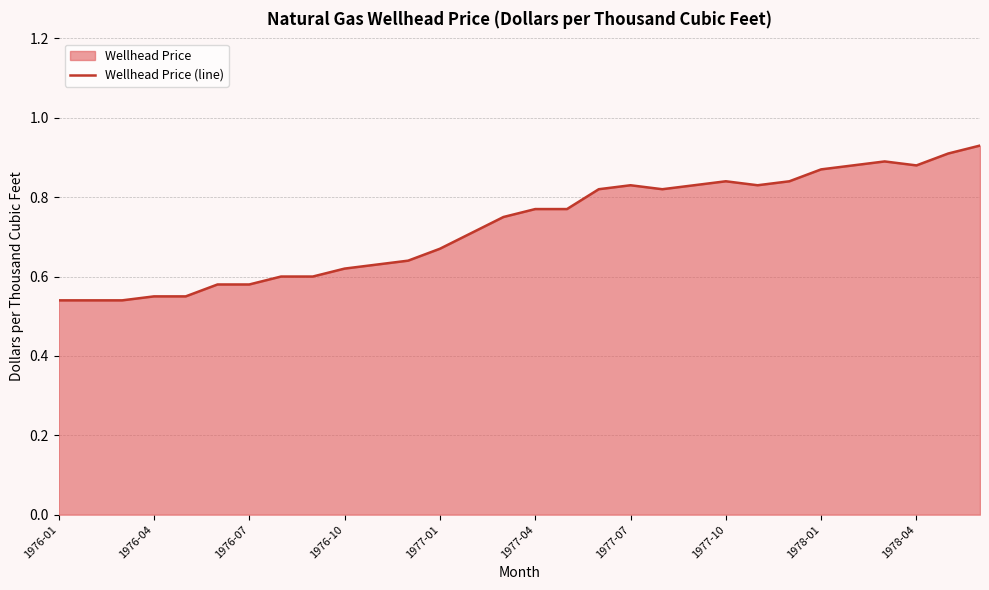

Where is the first local minimum?

19